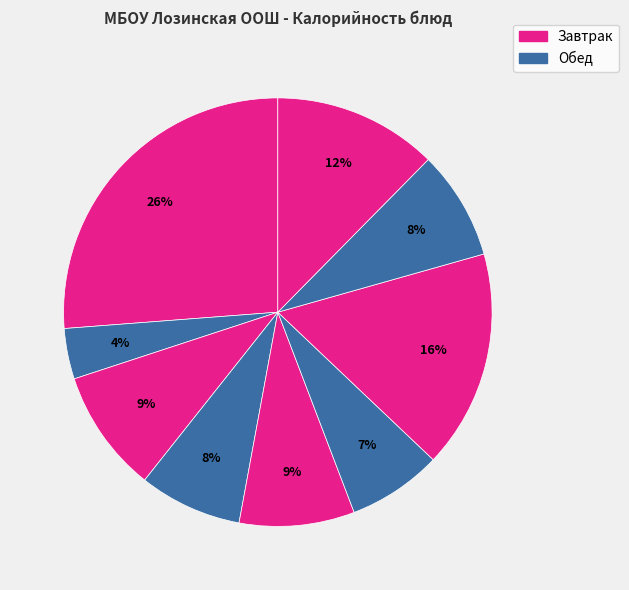

How many slices are in this pie chart?

9